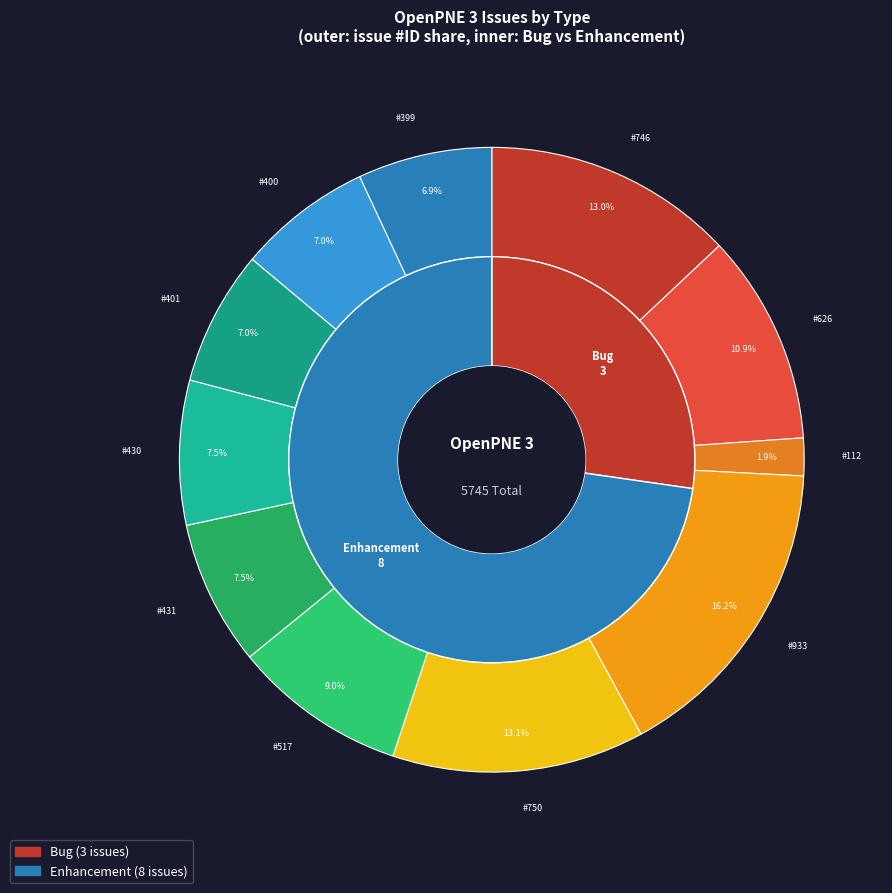

Combined, do 399 and 401 account for over 50%?

No